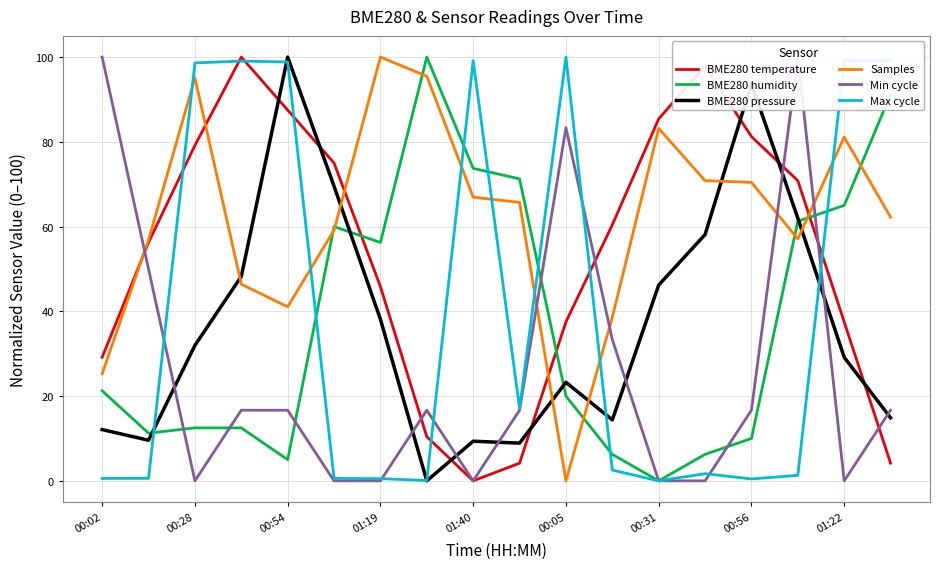

At which label is BME280 temperature closest to 50?

01:19